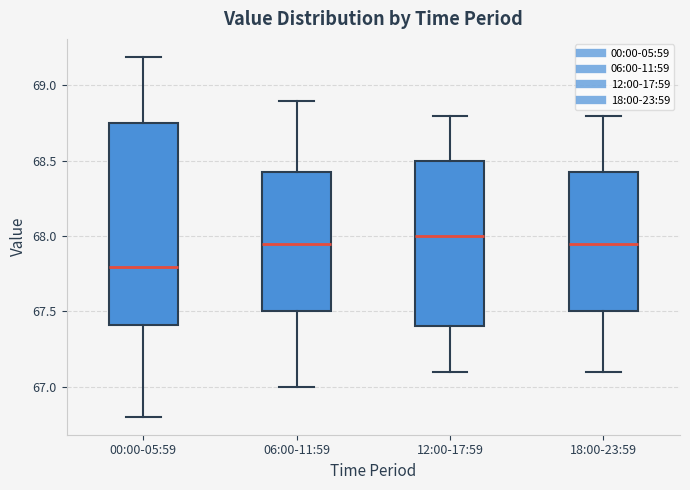

Reading left to right, read every box against the y-axis: the position of its median line, the range the box covers, and the ends of its whiskers. The values are not printed on the chart, so give them approximately, as read against the axis.

00:00-05:59: median 67.80, box 67.40 to 68.75, whiskers 66.80 to 69.20
06:00-11:59: median 67.95, box 67.50 to 68.45, whiskers 67.00 to 68.90
12:00-17:59: median 68.00, box 67.40 to 68.50, whiskers 67.10 to 68.80
18:00-23:59: median 67.95, box 67.50 to 68.45, whiskers 67.10 to 68.80